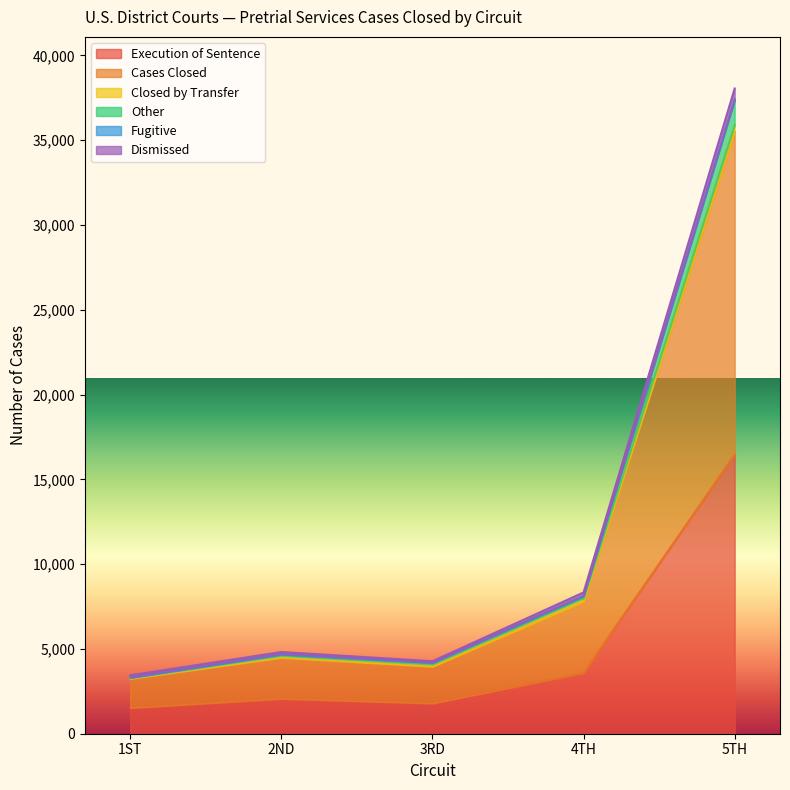

At which category is the sum across all series the highest?

5TH